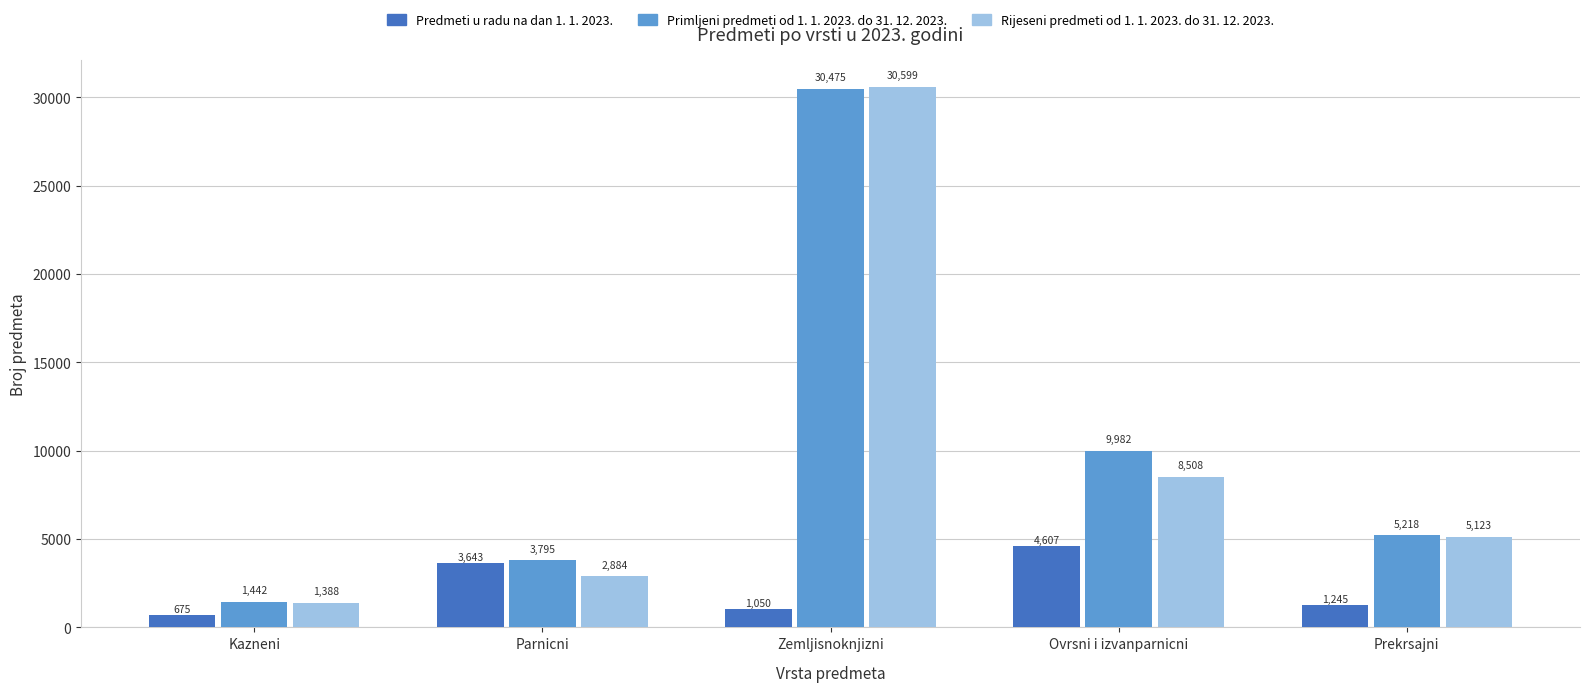

List the labels in order of Primljeni predmeti od 1. 1. 2023. do 31. 12. 2023. value, smallest first.

Kazneni, Parnicni, Prekrsajni, Ovrsni i izvanparnicni, Zemljisnoknjizni